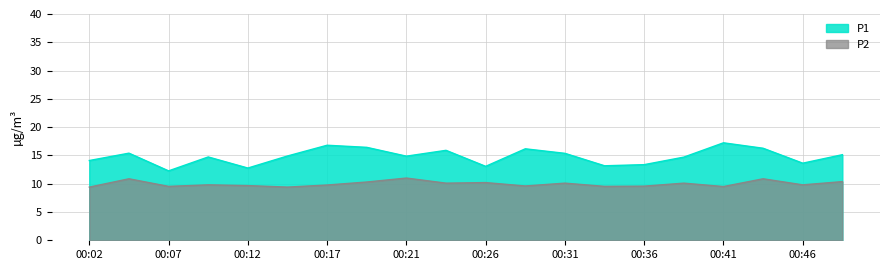

Is the value of P2 at 00:34 greater than the value of P1 at 00:46?

No